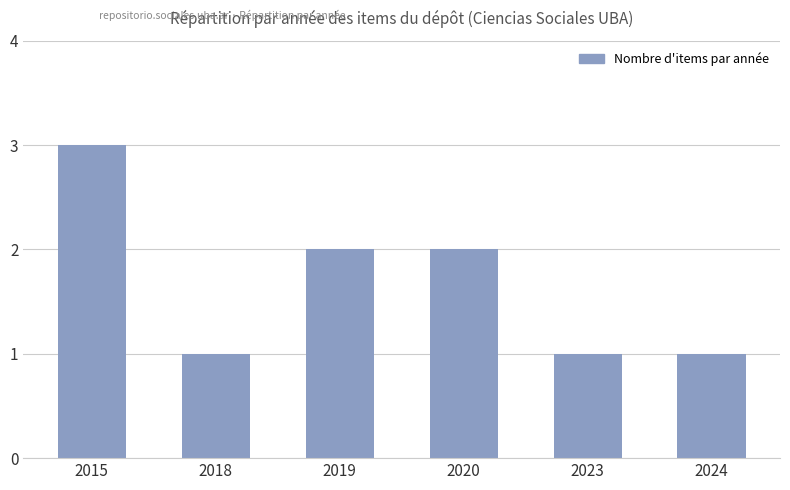

Is it true that the value at 2023 is 0?

False